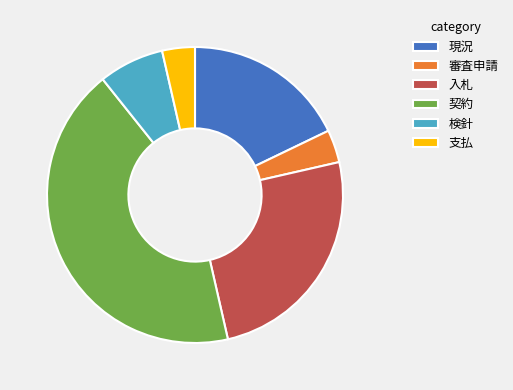

Which has a higher value, 支払 or 入札?

入札